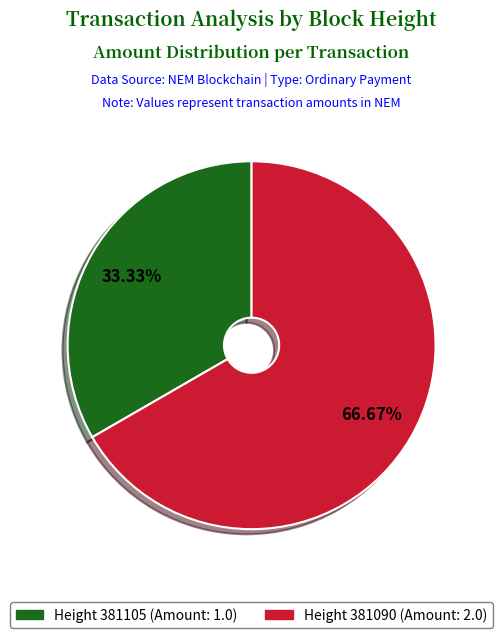

Is there any slice that represents more than half of the pie?

Yes